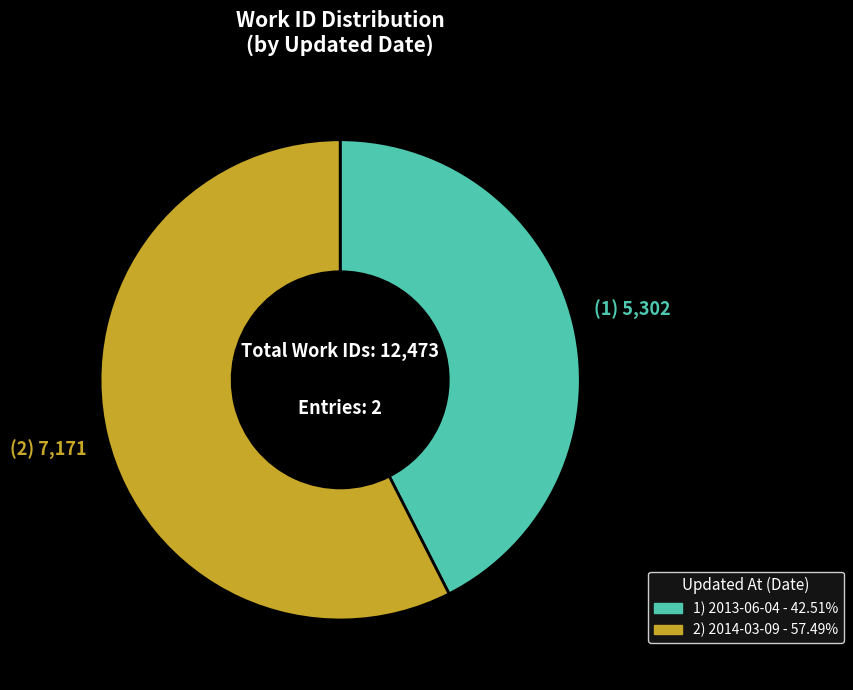

Count the number of slices in the pie.

2